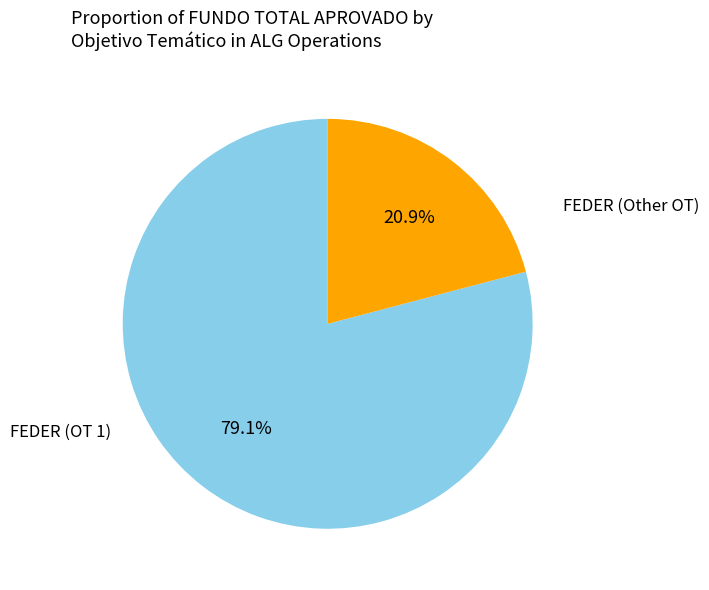

Is there a majority slice in this chart?

Yes